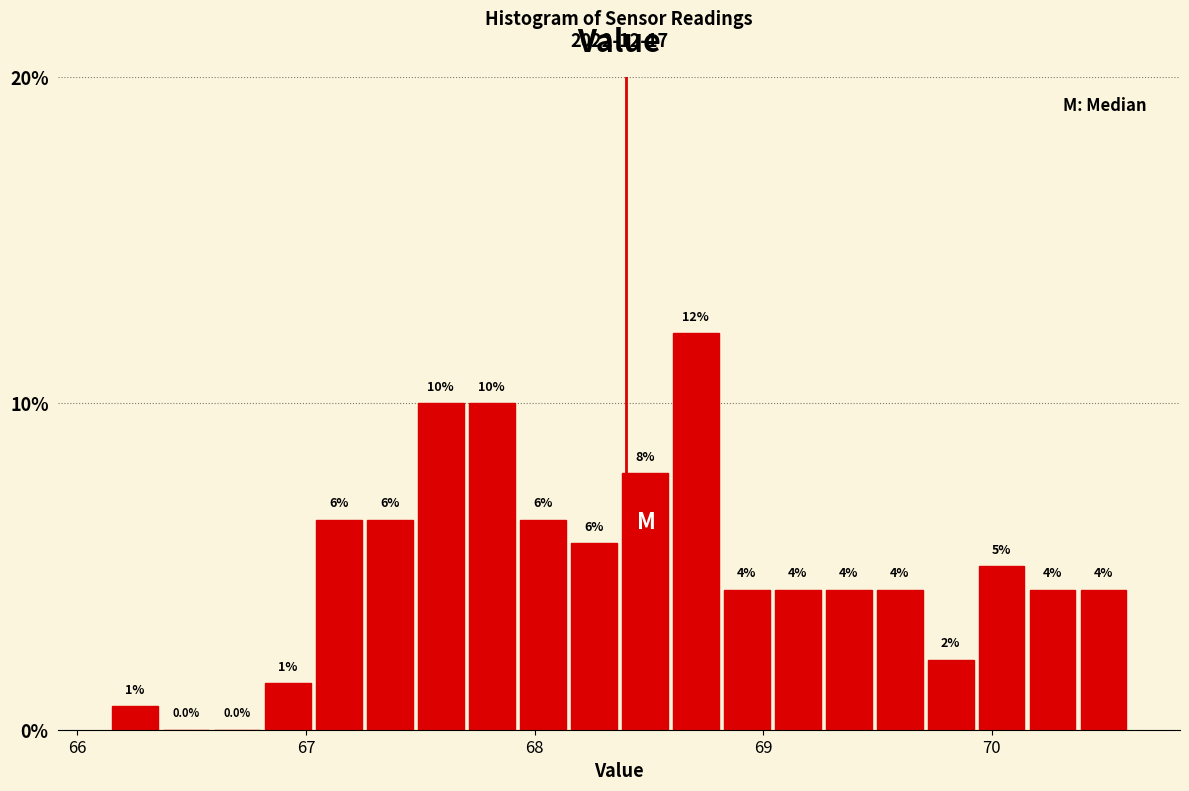

Read against the x-axis, roughly where is the centre of the tallest bar?

68.7